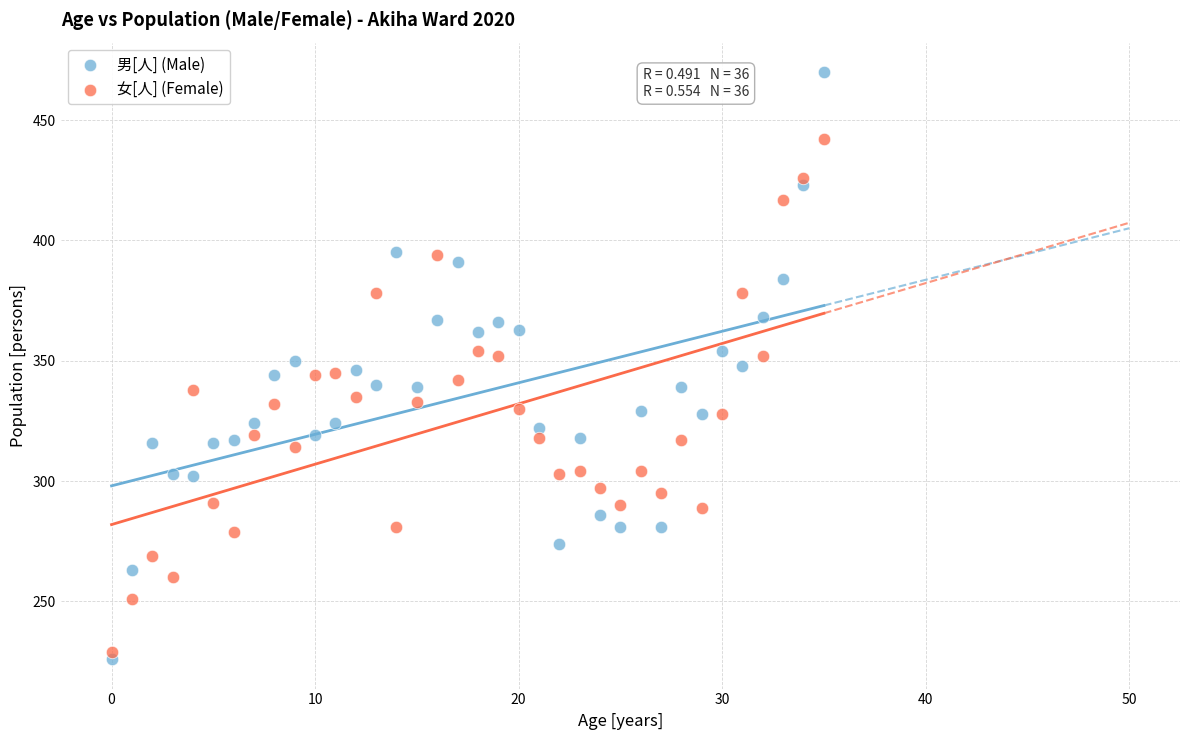

Which series contains the highest Y value?

男[人] (Male)